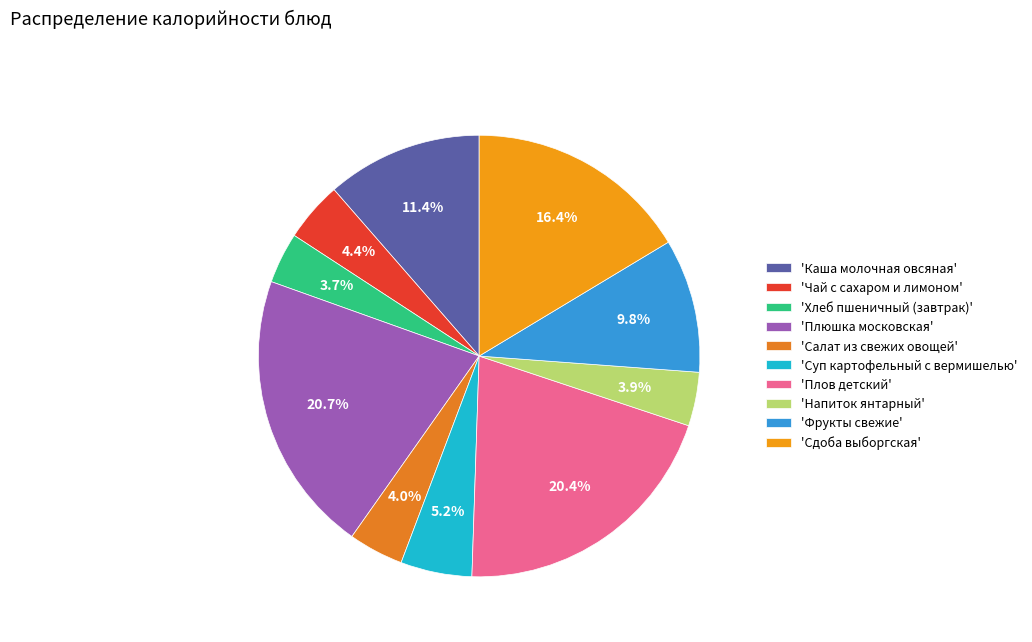

To the nearest percent, what is the difference between the largest and smallest slice percentages?

17%